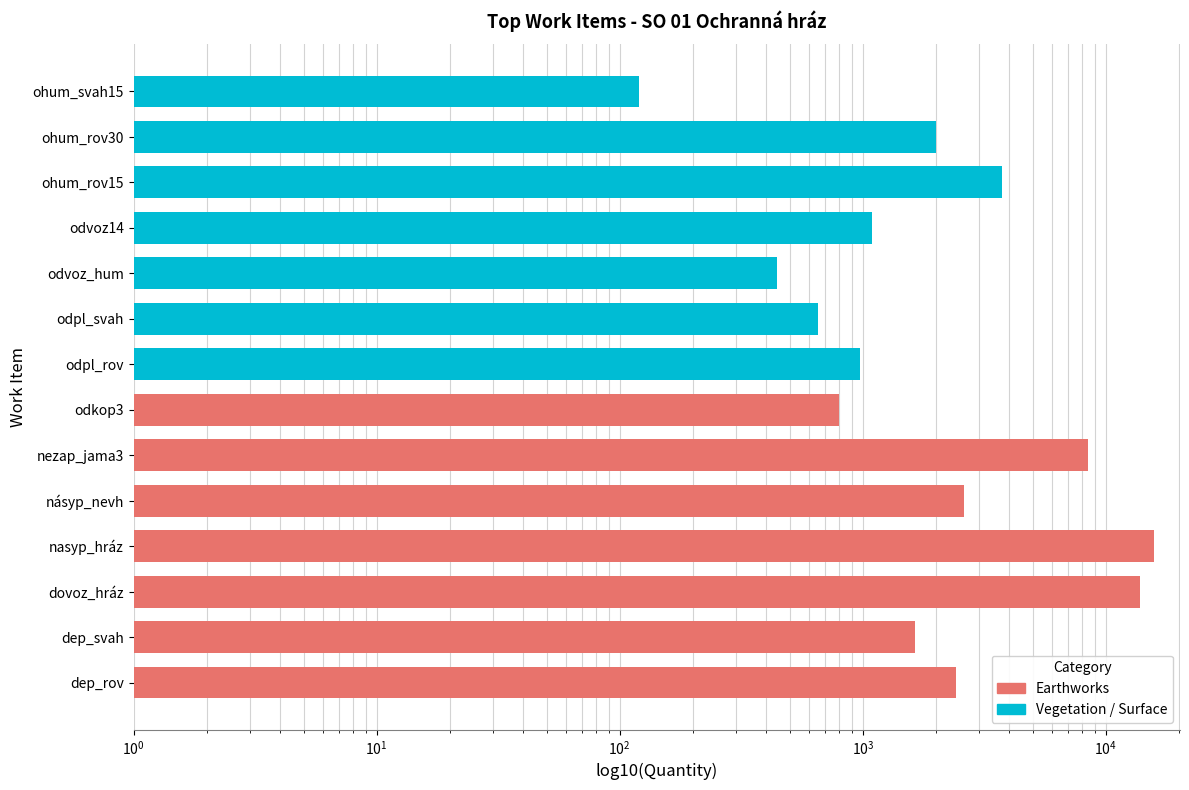

Which has a higher value, odpl_rov or násyp_nevh?

násyp_nevh